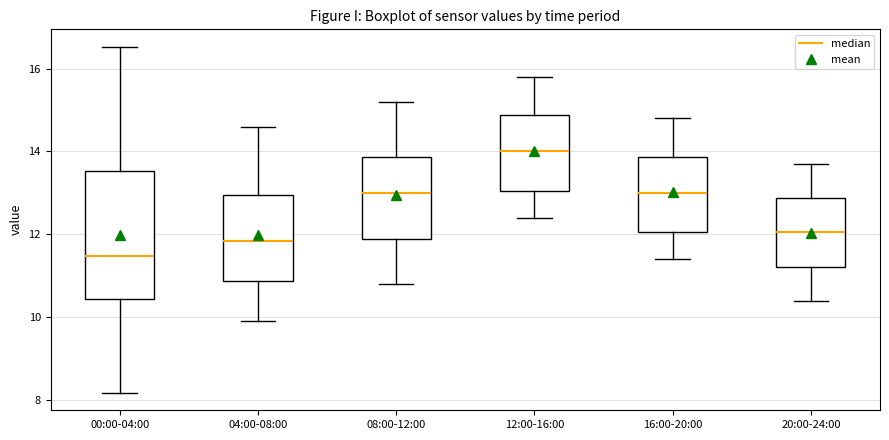

Reading left to right, transcribe this box plot: for each box, give where its median line is, the range the box spans, and where its two whiskers end, as read against the y-axis. The values are not printed on the chart, so give them approximately, as read against the axis.

00:00-04:00: median 11.4, box 10.4 to 13.6, whiskers 8.2 to 16.6
04:00-08:00: median 11.8, box 10.8 to 13.0, whiskers 10.0 to 14.6
08:00-12:00: median 13.0, box 11.8 to 13.8, whiskers 10.8 to 15.2
12:00-16:00: median 14.0, box 13.0 to 14.8, whiskers 12.4 to 15.8
16:00-20:00: median 13.0, box 12.0 to 13.8, whiskers 11.4 to 14.8
20:00-24:00: median 12.0, box 11.2 to 12.8, whiskers 10.4 to 13.8